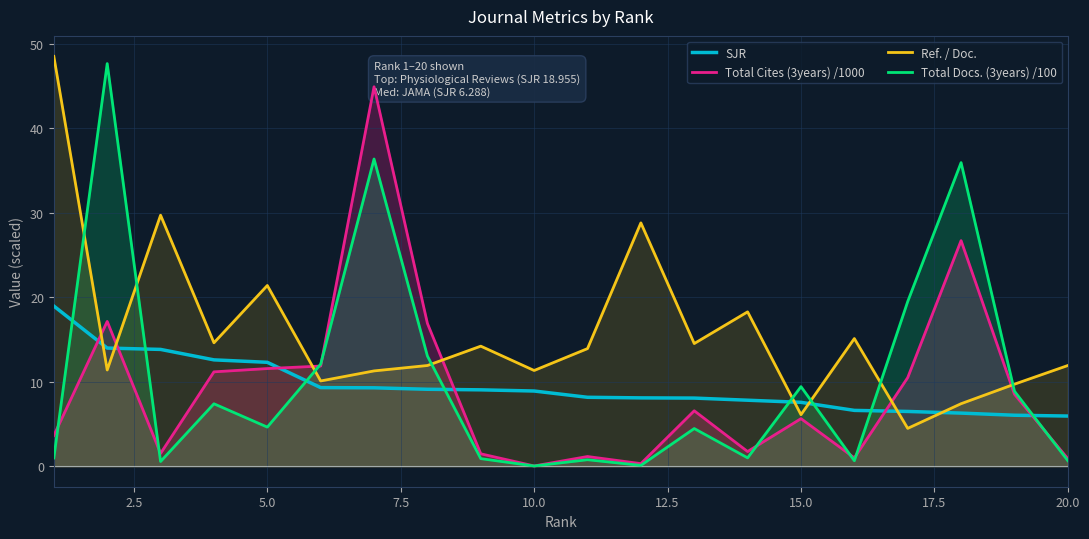

At how many categories does at least one series exceed 0?

20